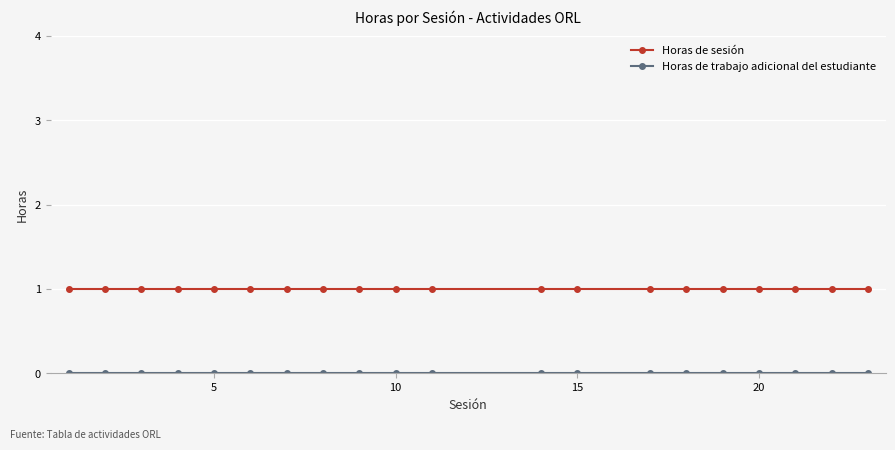

Which series has the largest total across all categories?

Horas de sesión